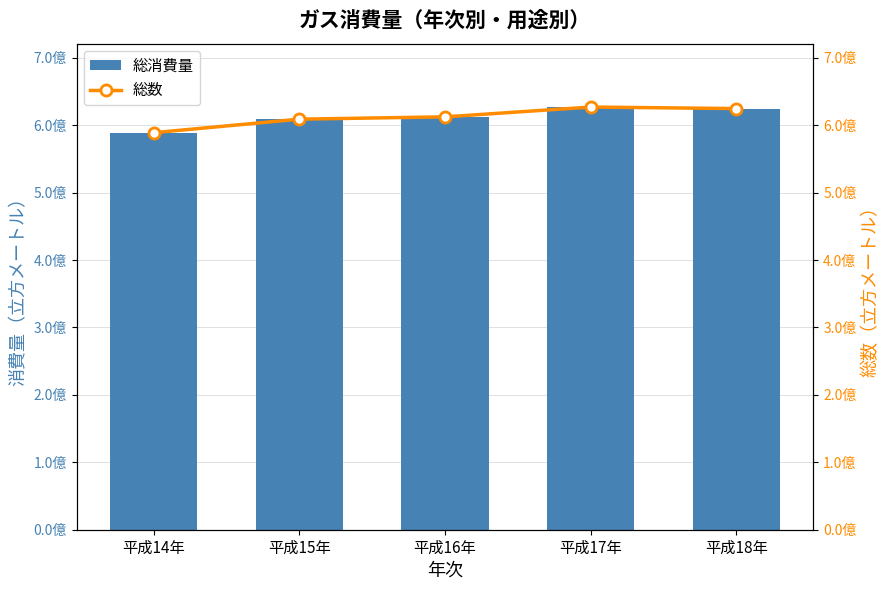

Which series has the largest range (max minus min)?

総消費量